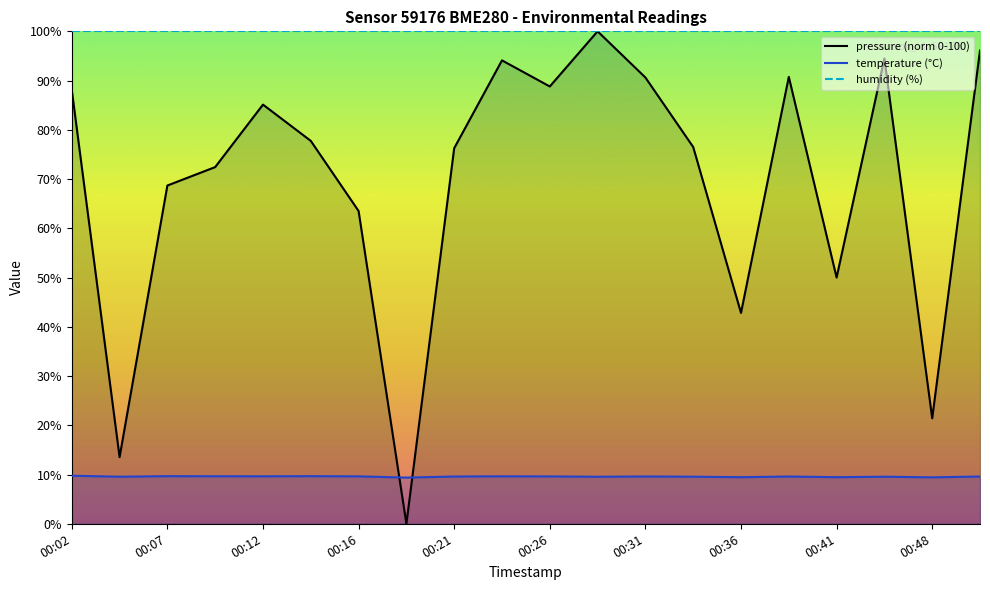

Rank the series at 00:26 from lowest to highest value.

temperature (°C), pressure (norm 0-100), humidity (%)